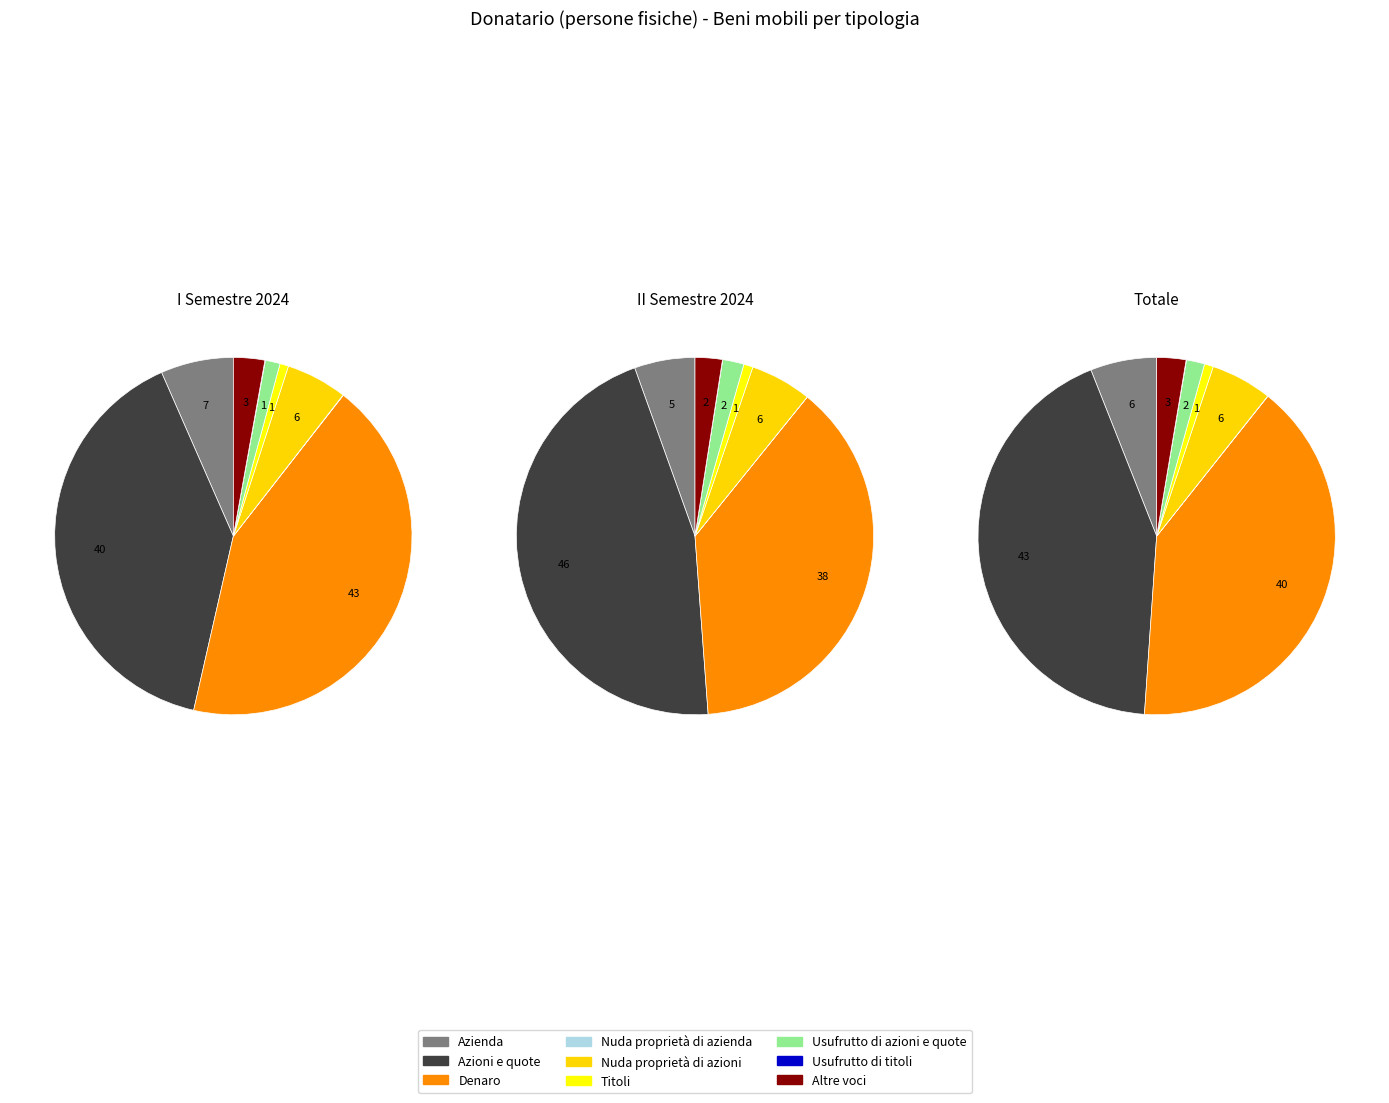

Which slice is the smallest?

Nuda proprietà di azienda